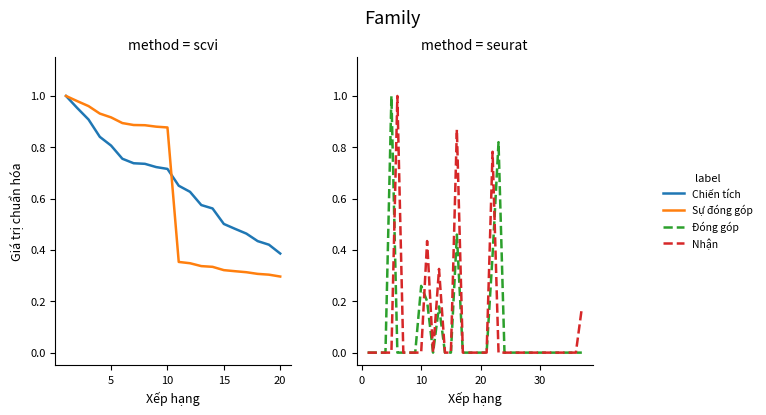

What is the value of the Đóng góp point at the 13th from the left?

0.2